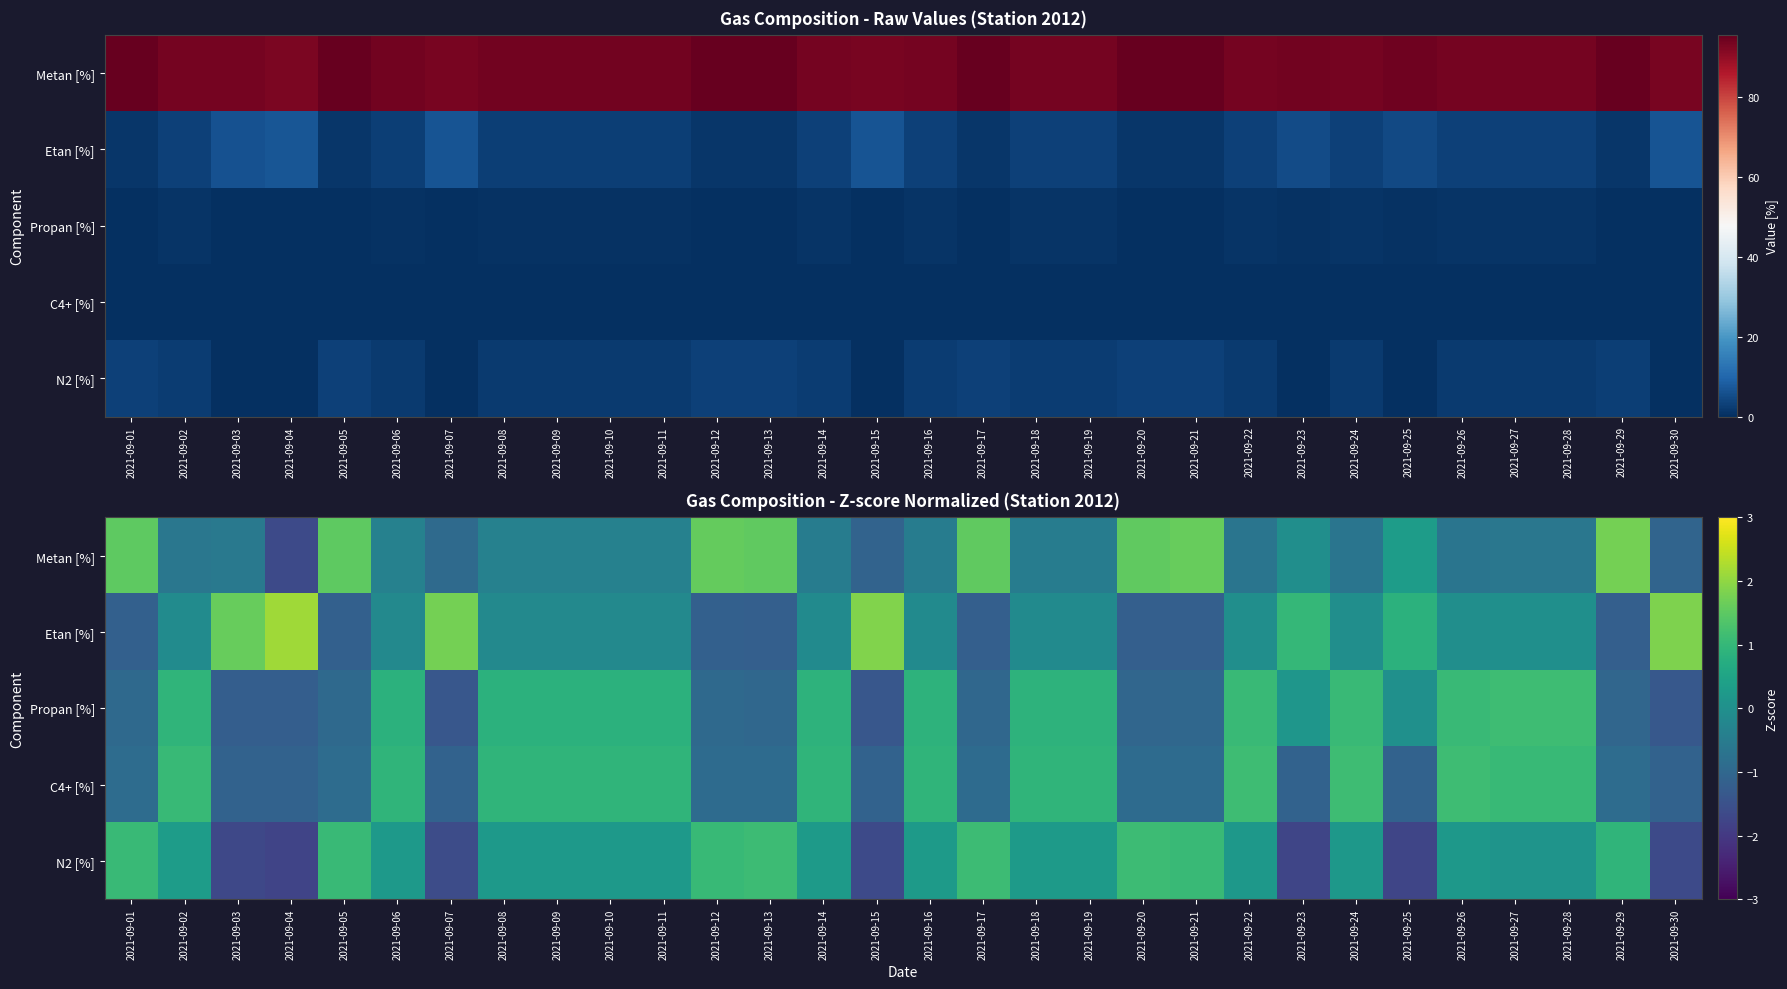

What is the greatest value displayed?

2.2